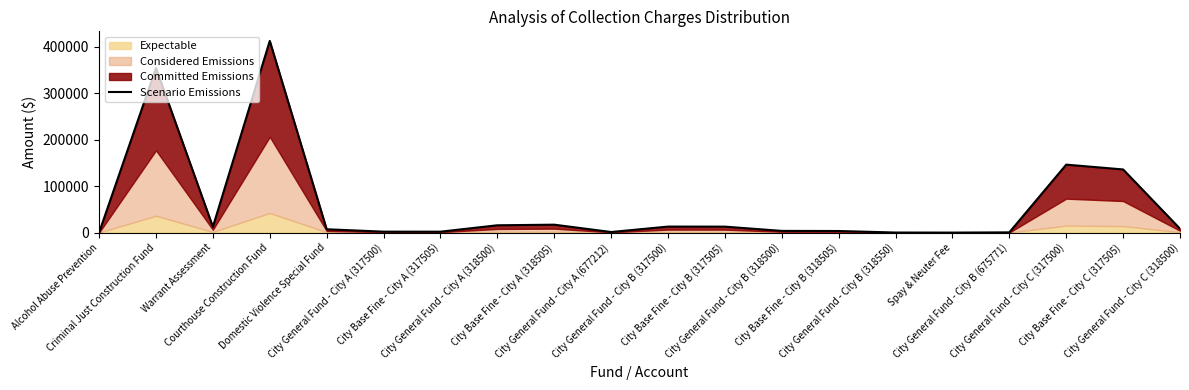

The value at City General Fund - City B (675771) is 491.7. True or false?

True